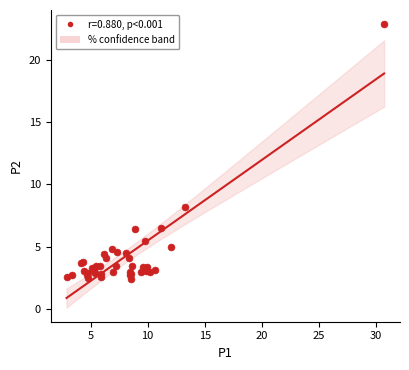

What Y value in the scatter plot is closest to 12?

8.2